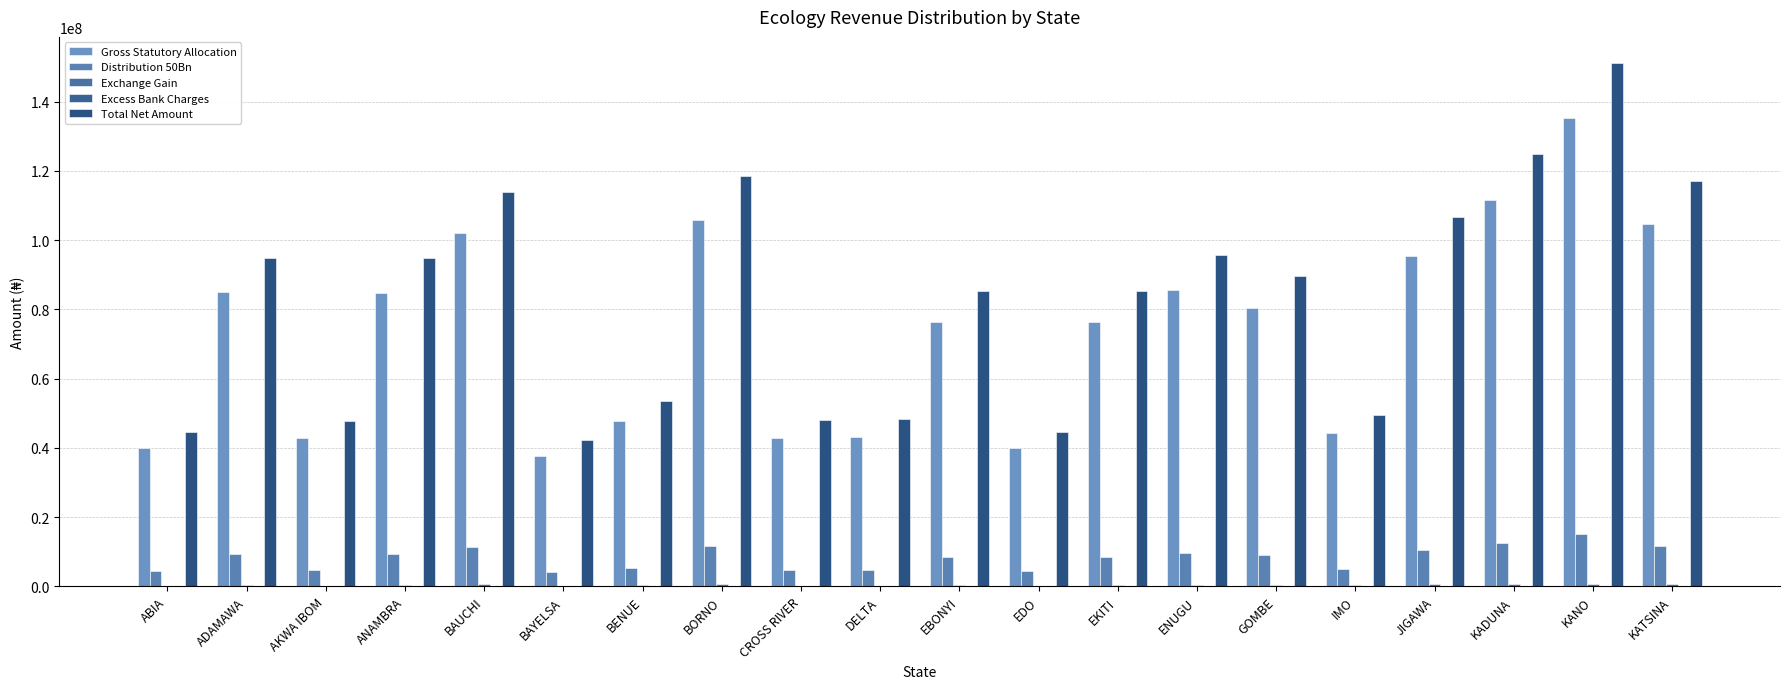

Which series changed the most between ABIA and BORNO?

Total Net Amount